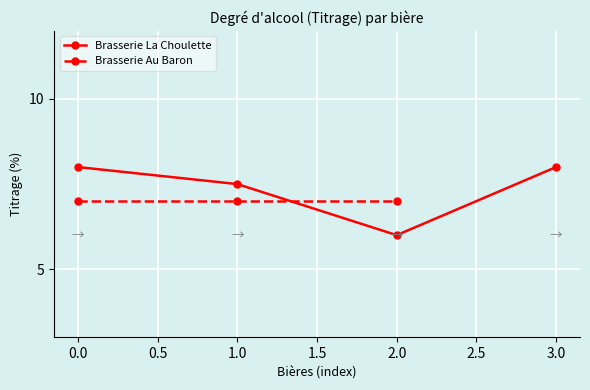

At which label does Brasserie La Choulette reach its minimum?

2.0